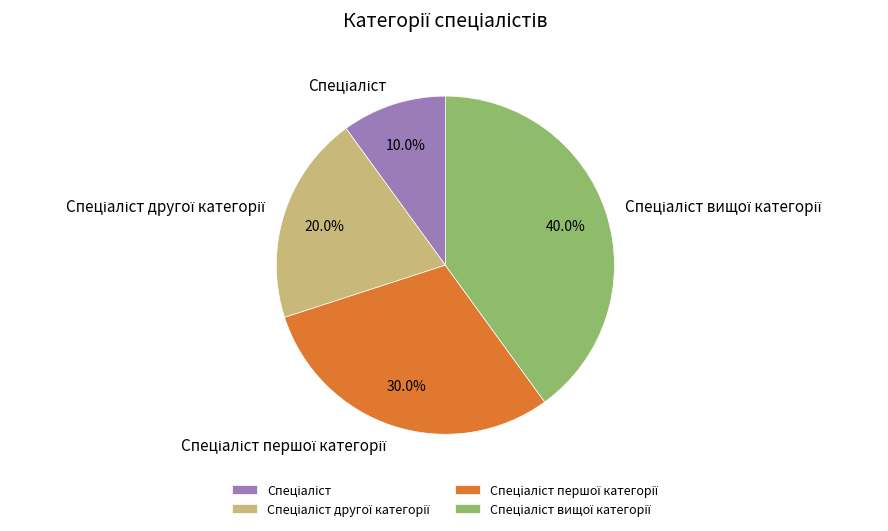

Is there a majority slice in this chart?

No